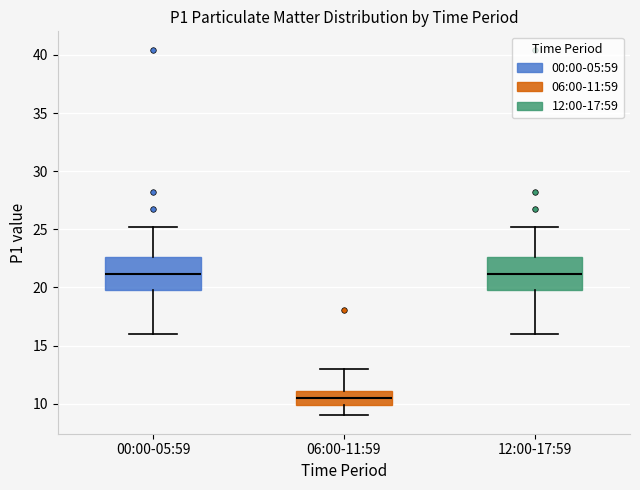

Which box's median line is the lowest?

06:00-11:59